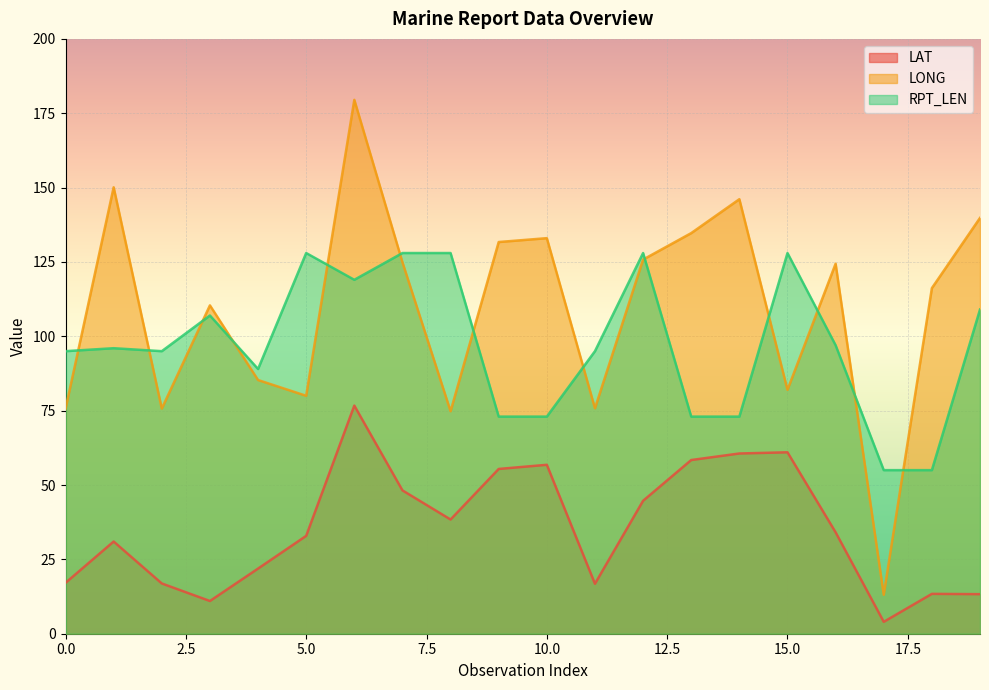

What is the difference between the LONG values at 0 and 14?

70.5